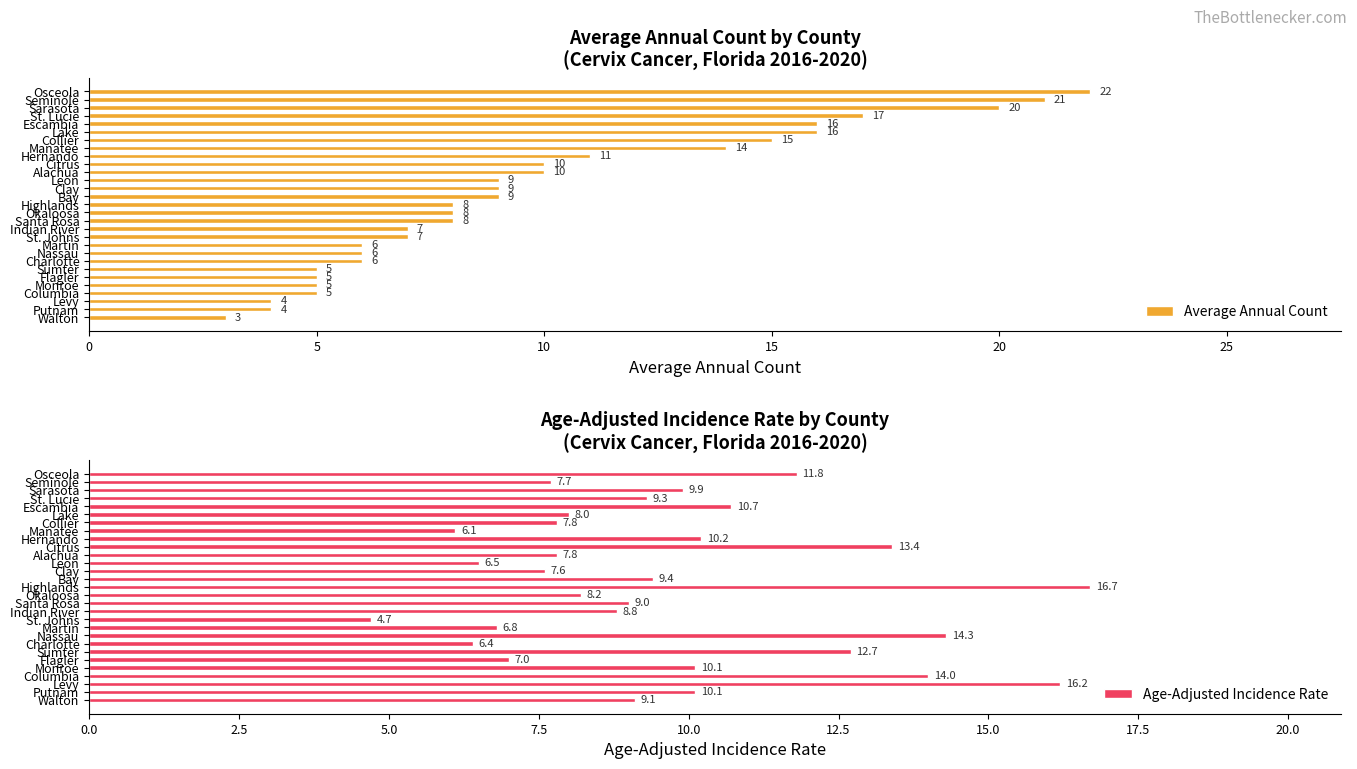

Which series has the largest range (max minus min)?

Average Annual Count